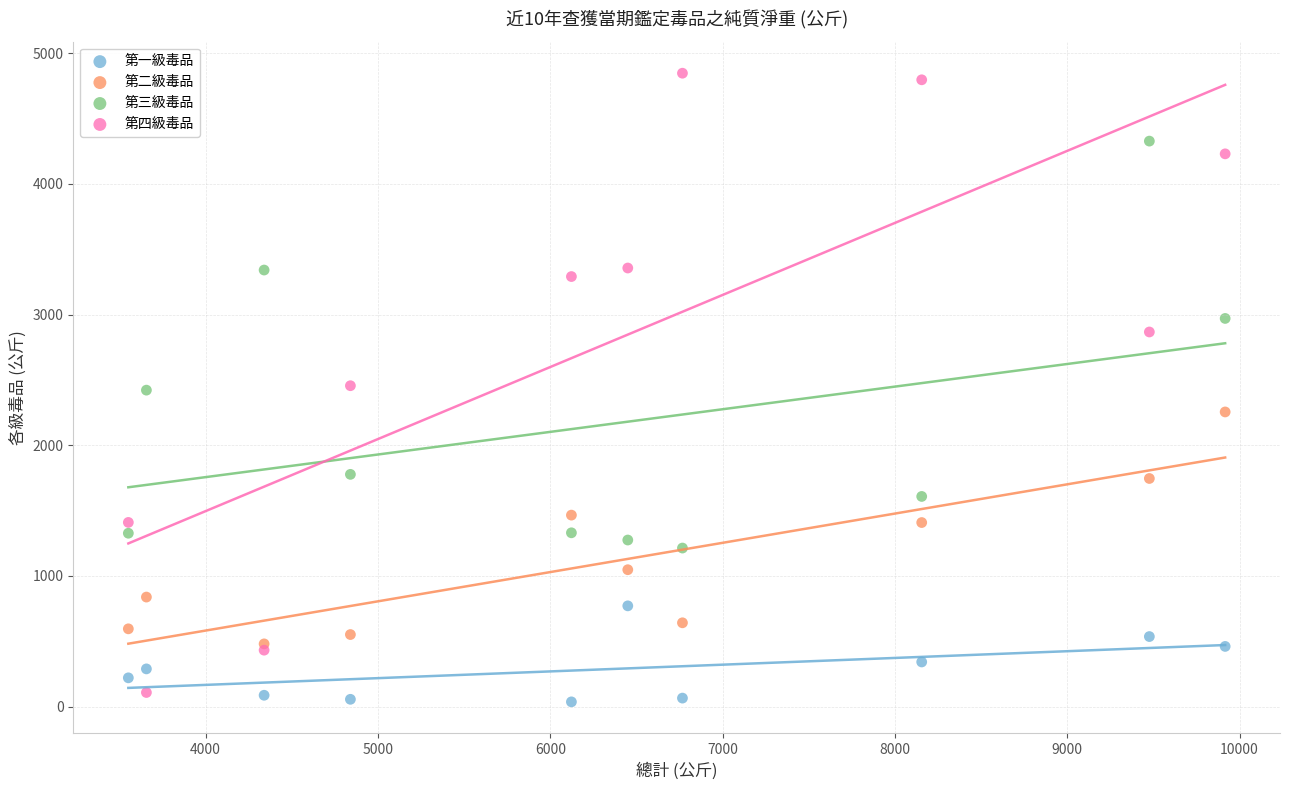

Which series has the largest Y range (max minus min)?

第四級毒品